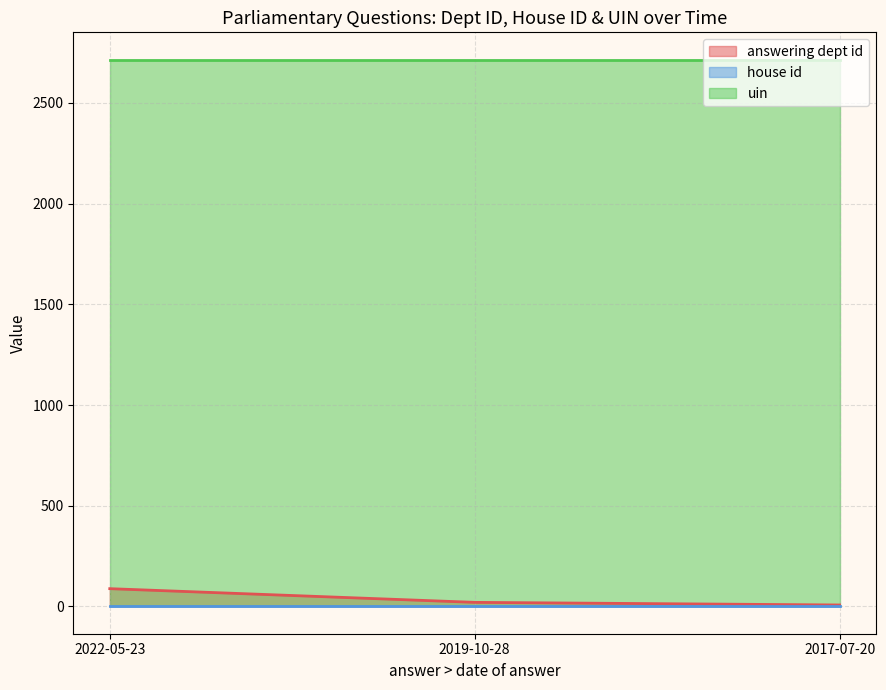

Reading left to right, what are all the values shown in this chart?

answering dept id: 88	20	7
house id: 1	1	1
uin: 2715	2715	2715